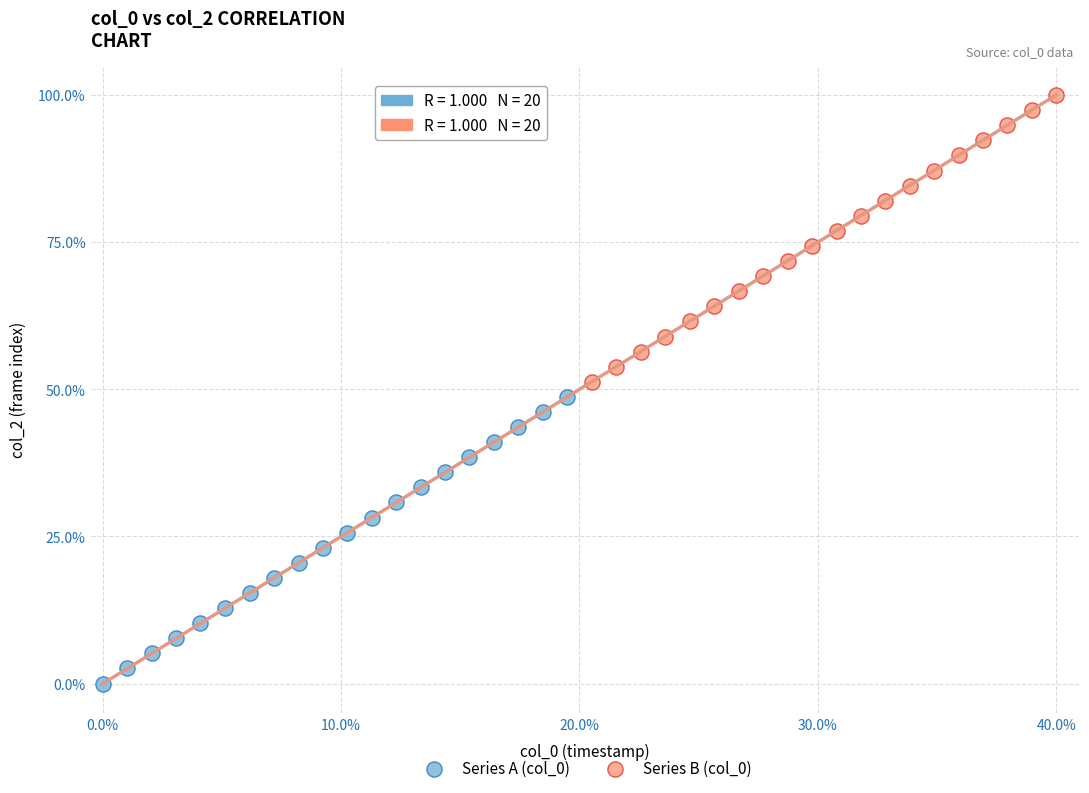

Which series contains the lowest Y value?

Series A (col_0)